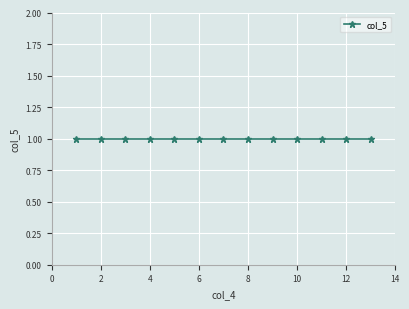

True or false: the data has more than 2 interior local peaks.

False